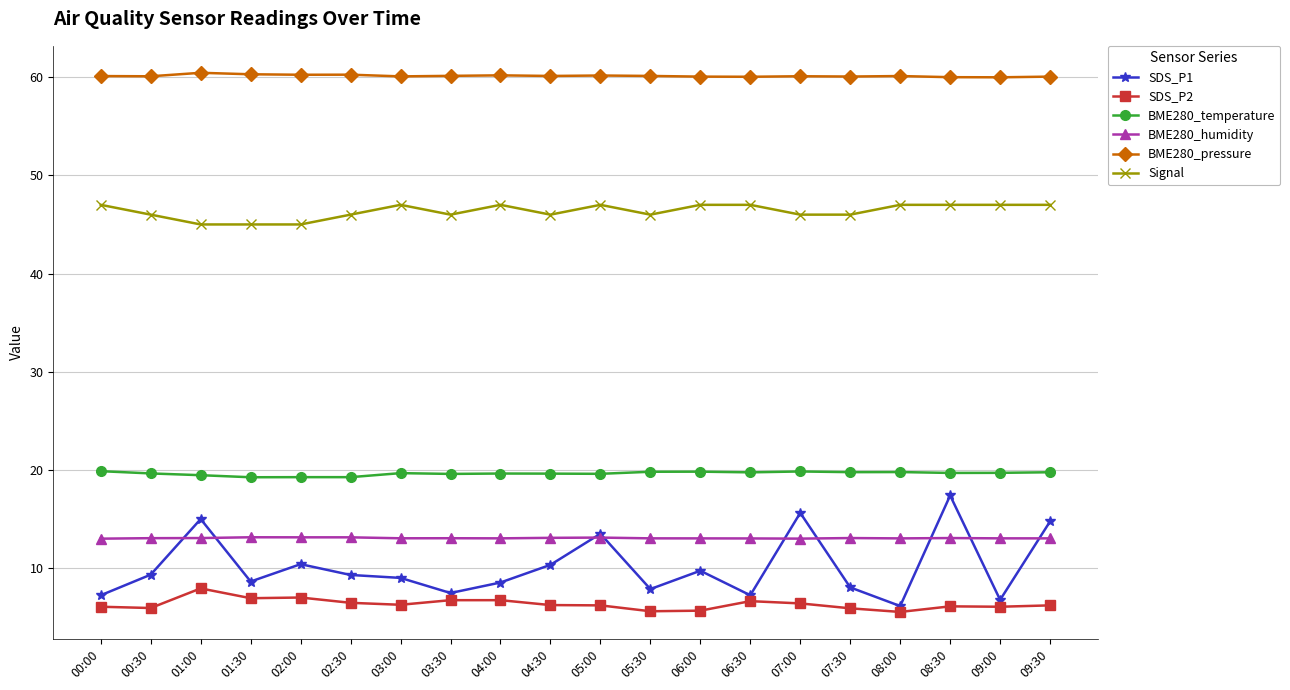

What is the spread (max minus min) of values at 07:30?

54.2